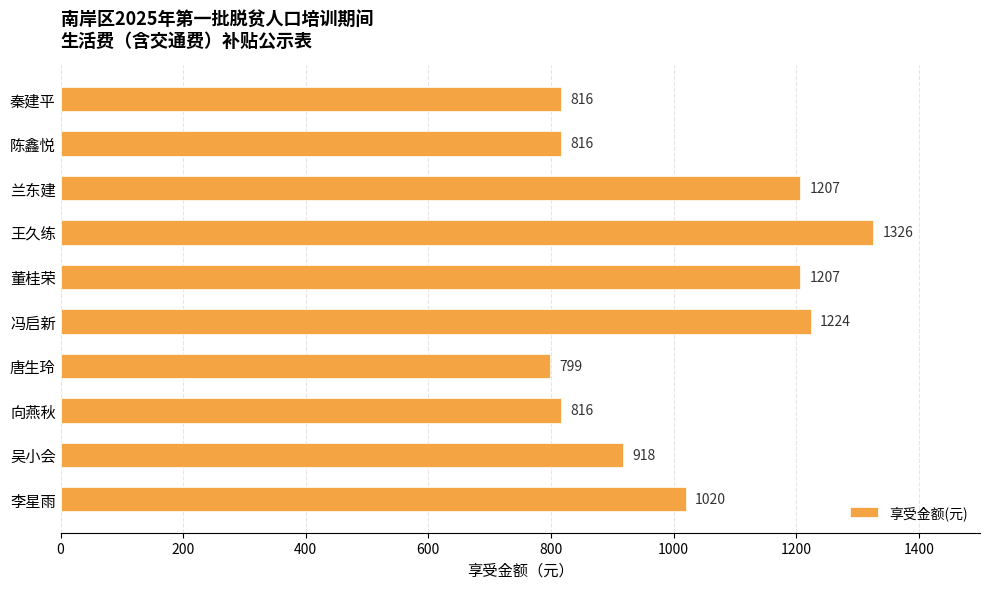

What is the greatest value displayed?

1326